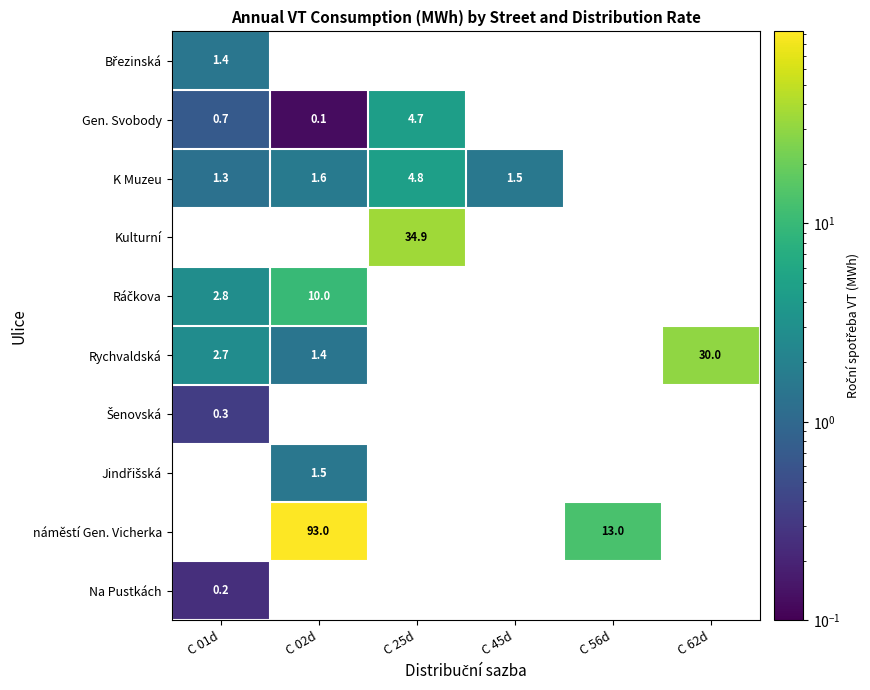

Is it true that K Muzeu equals 2.7 at C 02d?

False